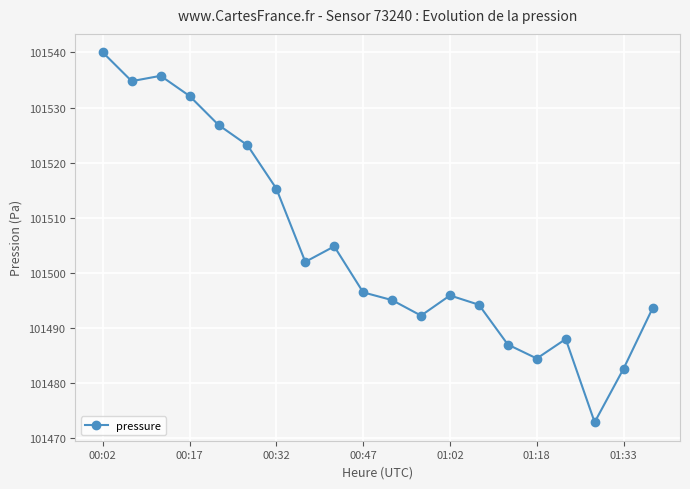

What is the minimum value shown in the chart?

101472.9